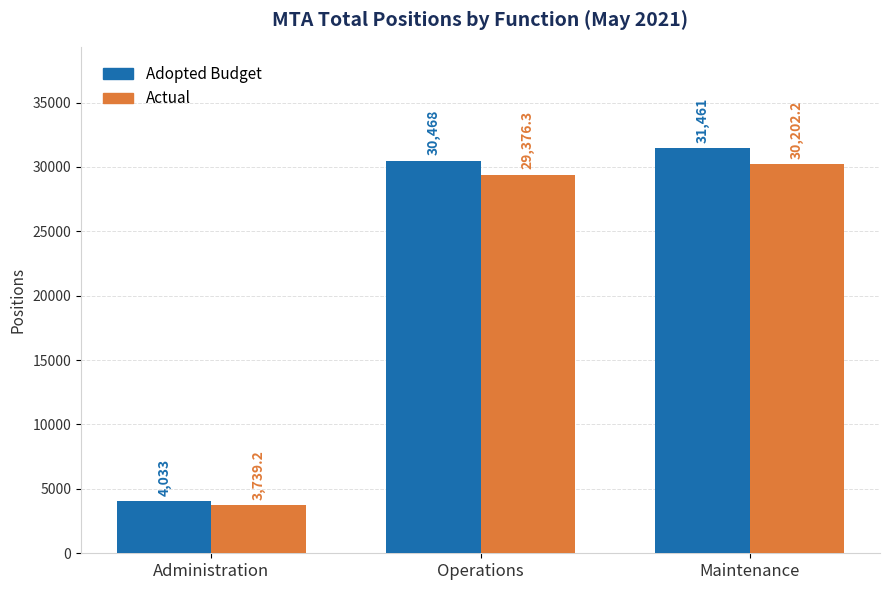

What is the difference between the highest and lowest values at Administration?

294.3